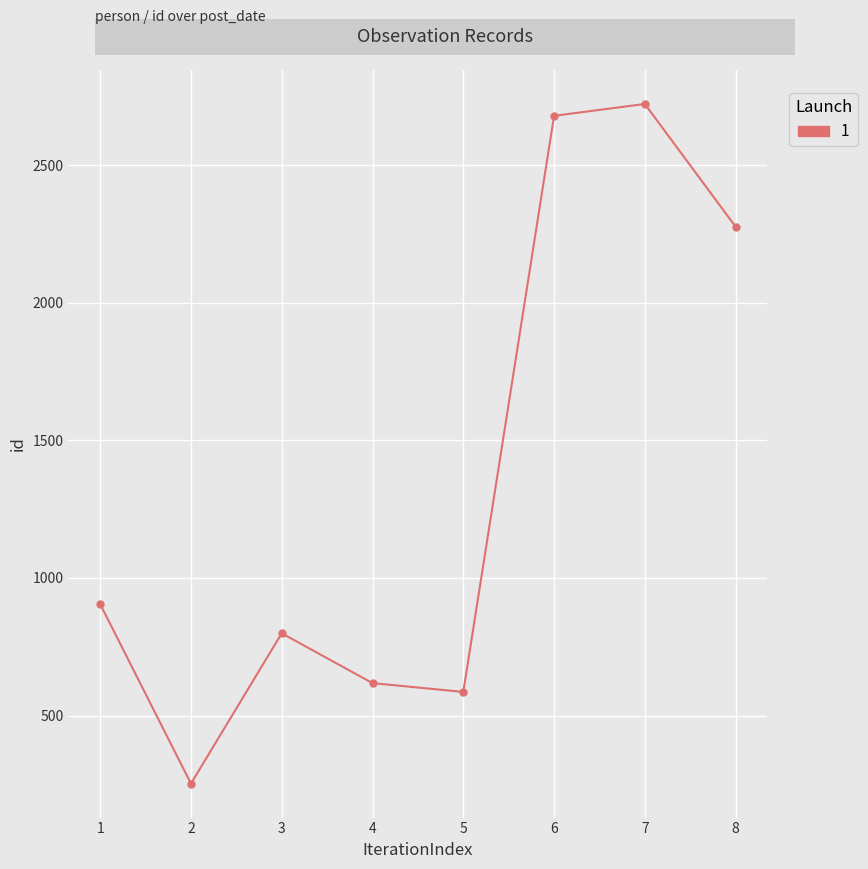

Does the chart have visible grid lines?

Yes